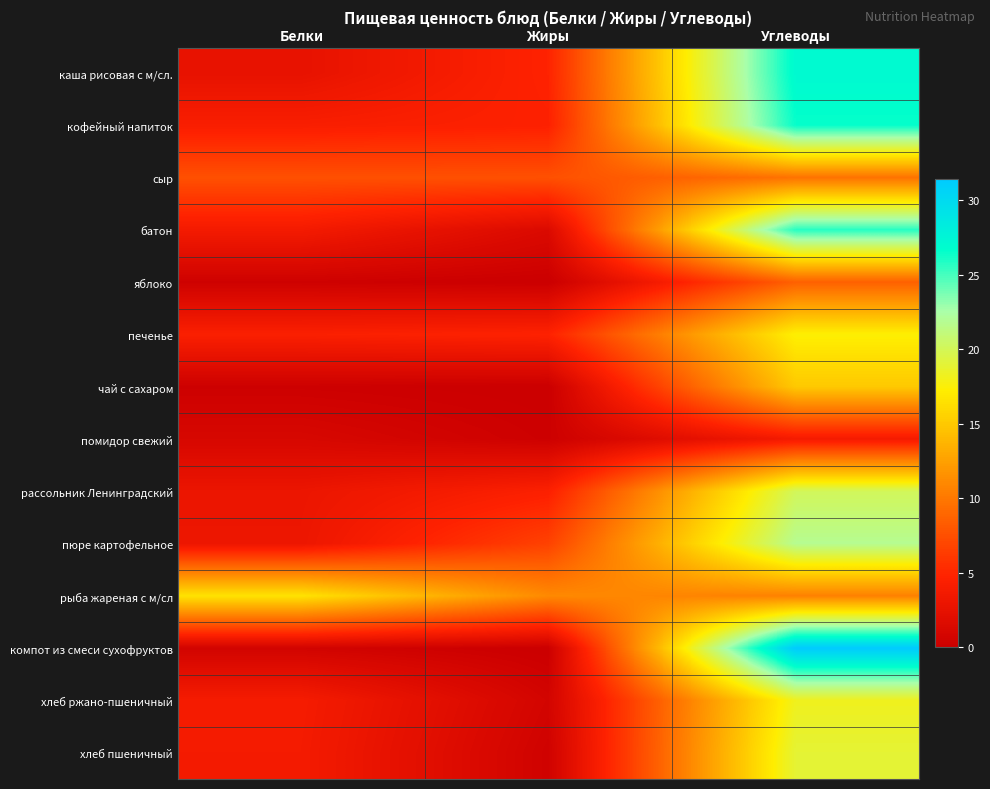

Which series changed the most between Белки and Углеводы?

компот из смеси сухофруктов